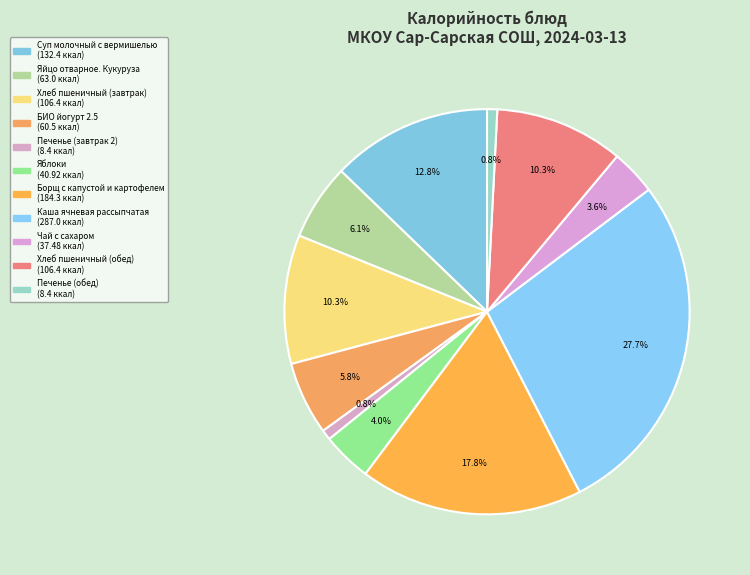

How many segments does this pie chart have?

11